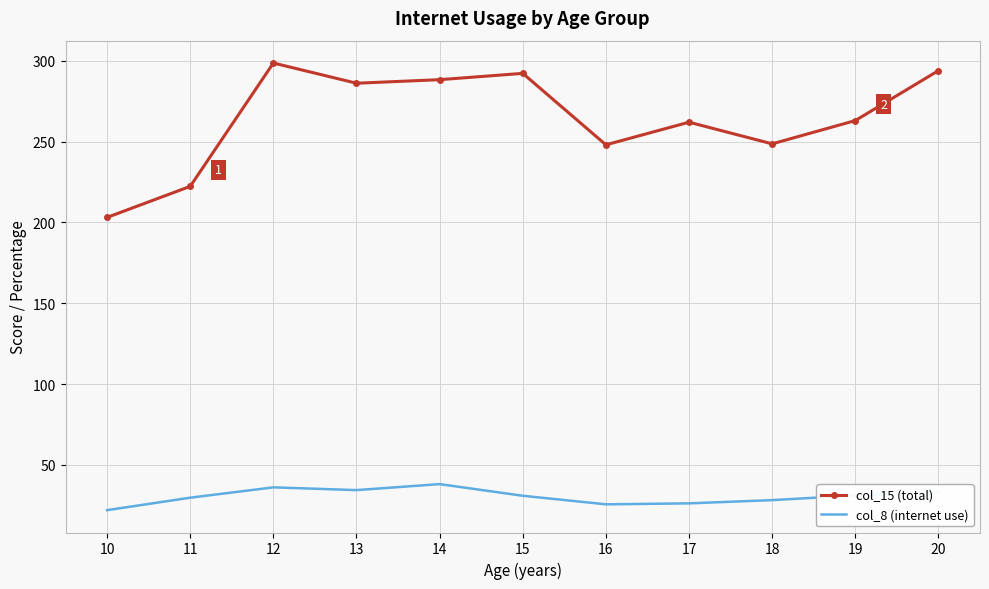

Which series has the largest total across all categories?

col_15 (total)